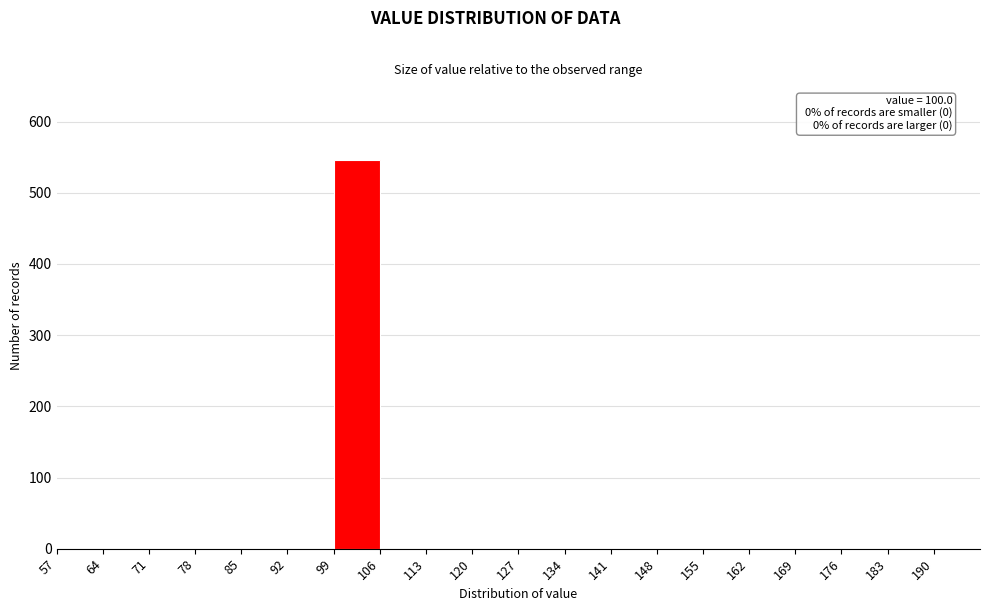

Which range on the x-axis has the tallest bar?

99 to 106